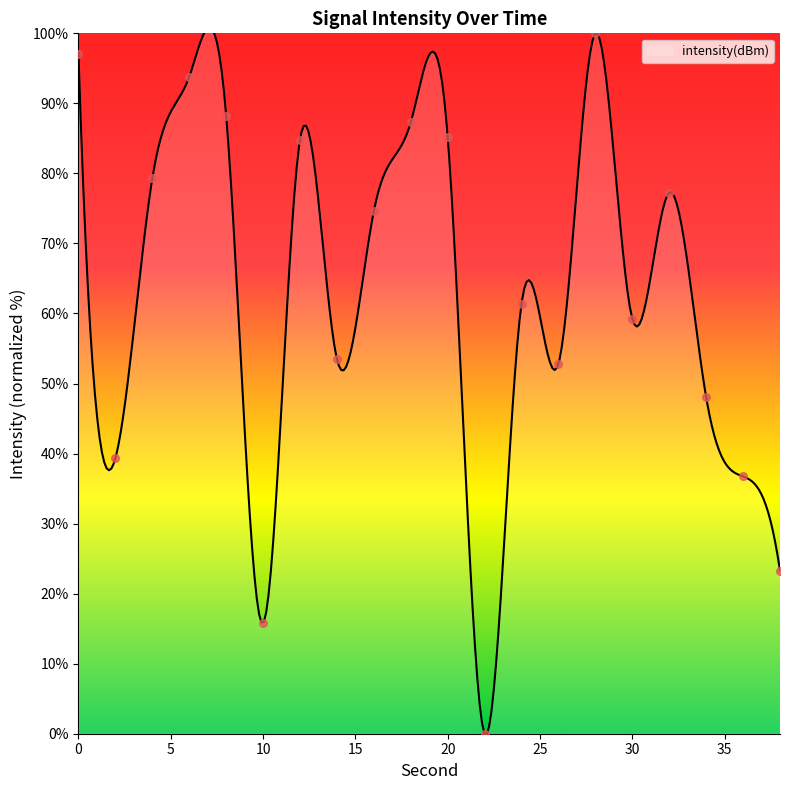

Which has a higher value, 8 or 14?

8